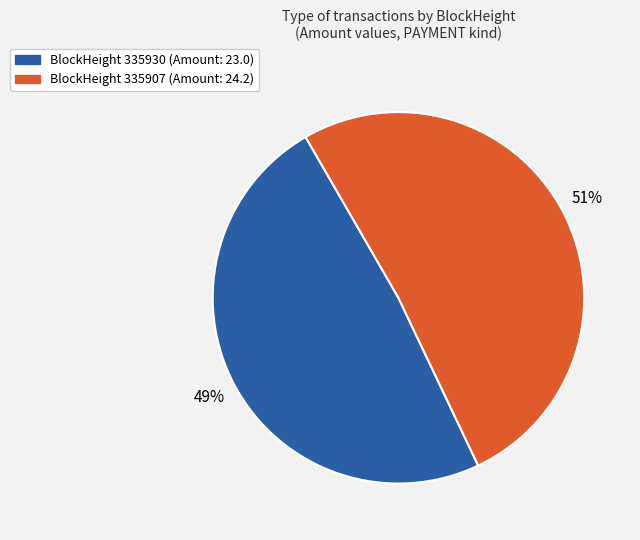

Is there a majority slice in this chart?

Yes